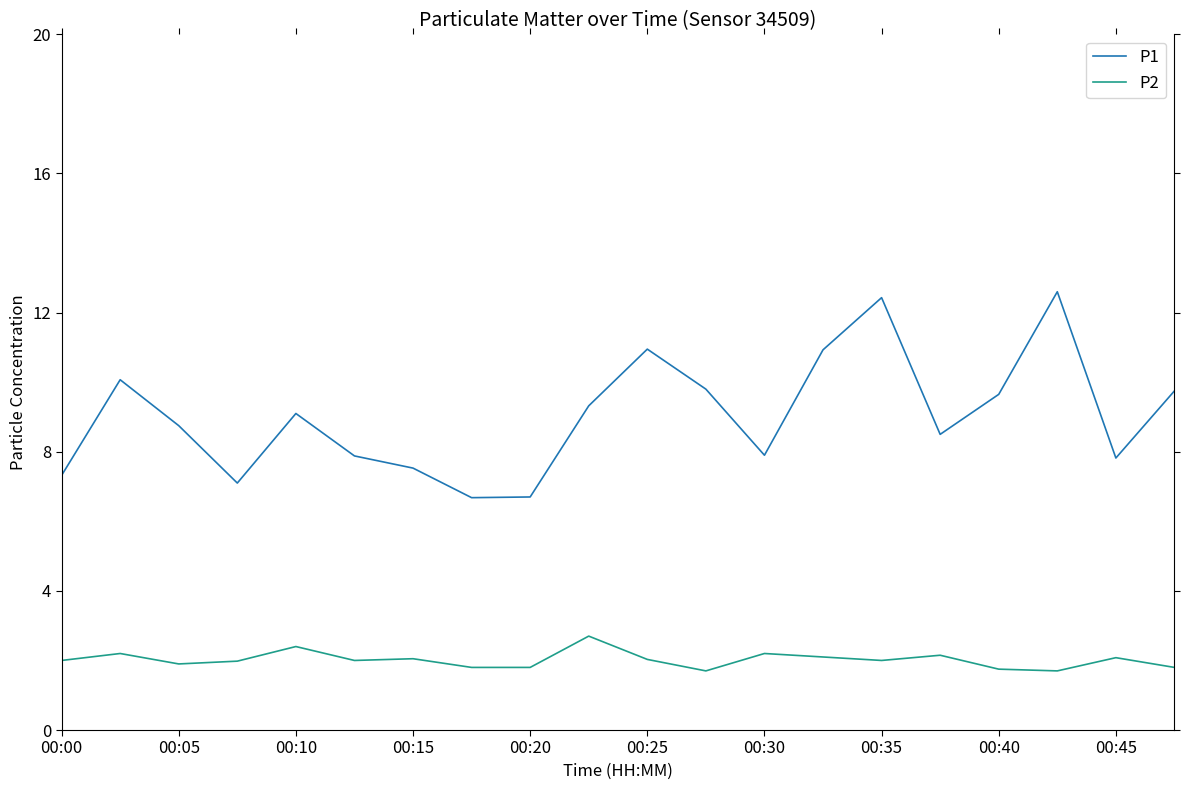

Rank the series by their average value, from lowest to highest.

P2, P1